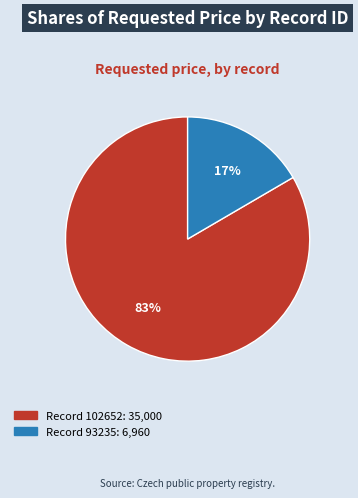

How many segments does this pie chart have?

2